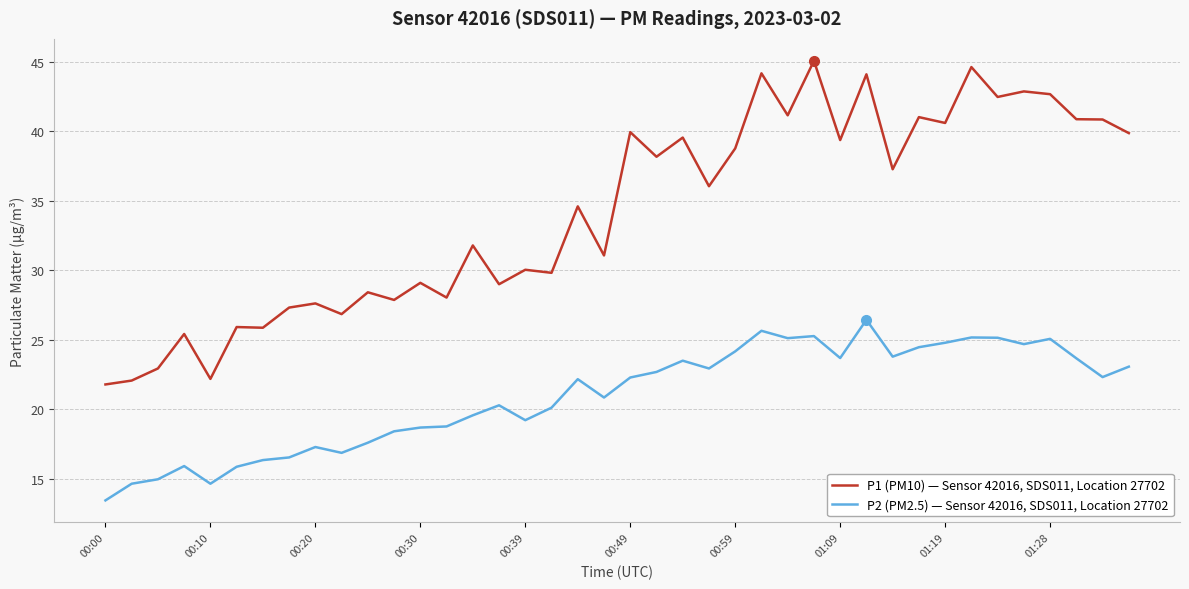

What is the smallest value displayed?

13.4